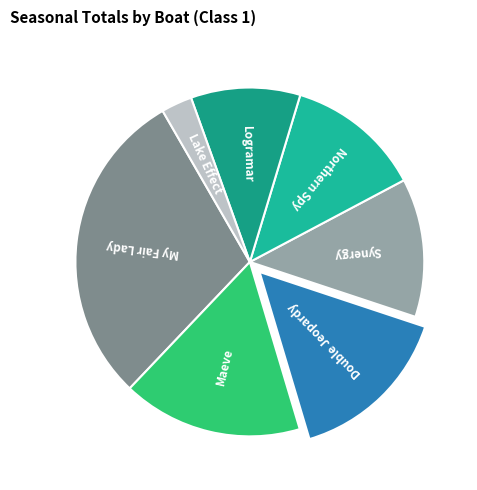

Do Northern Spy and Synergy together represent more than half of the pie?

No